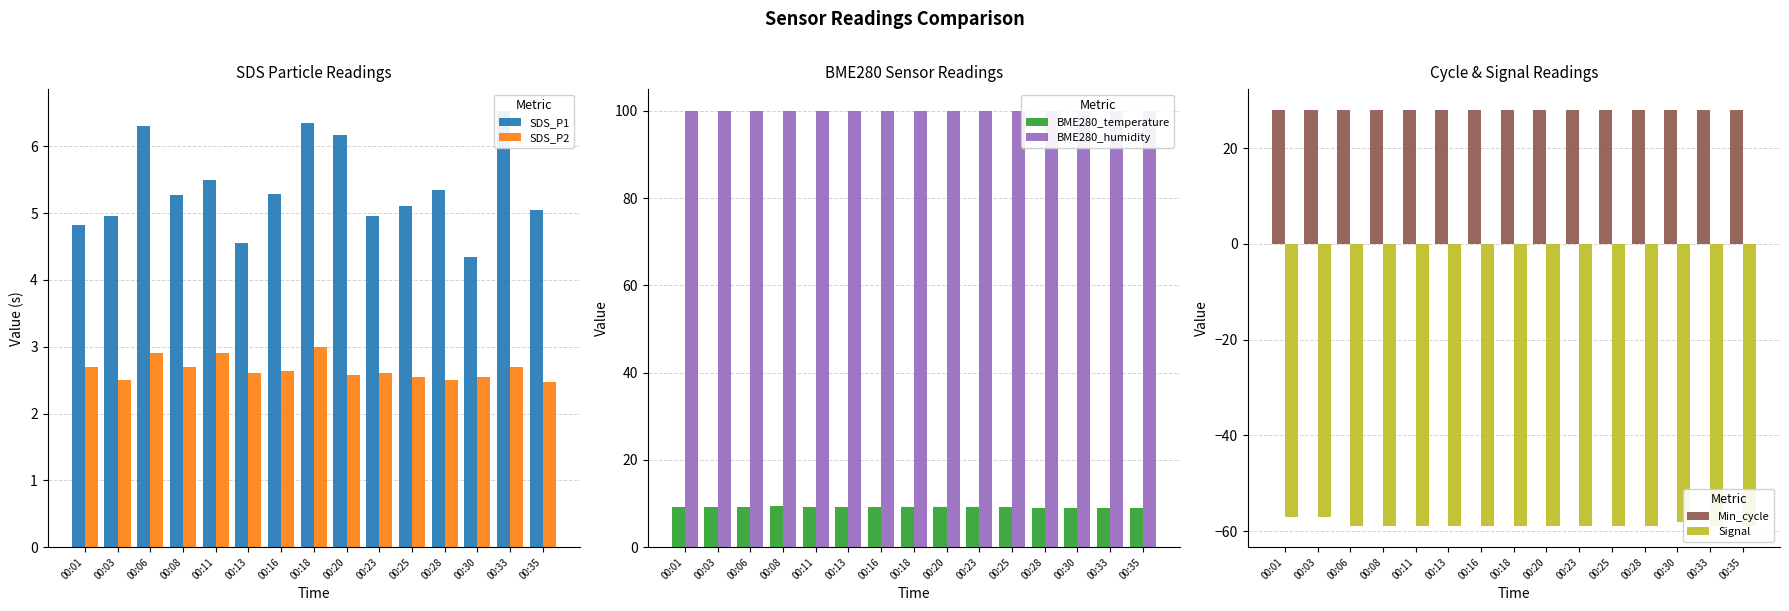

Count the SDS_P2 values in the range 2 to 3.

15